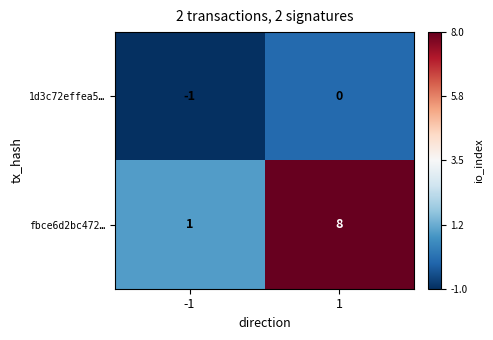

Which category has the highest value across all series?

1